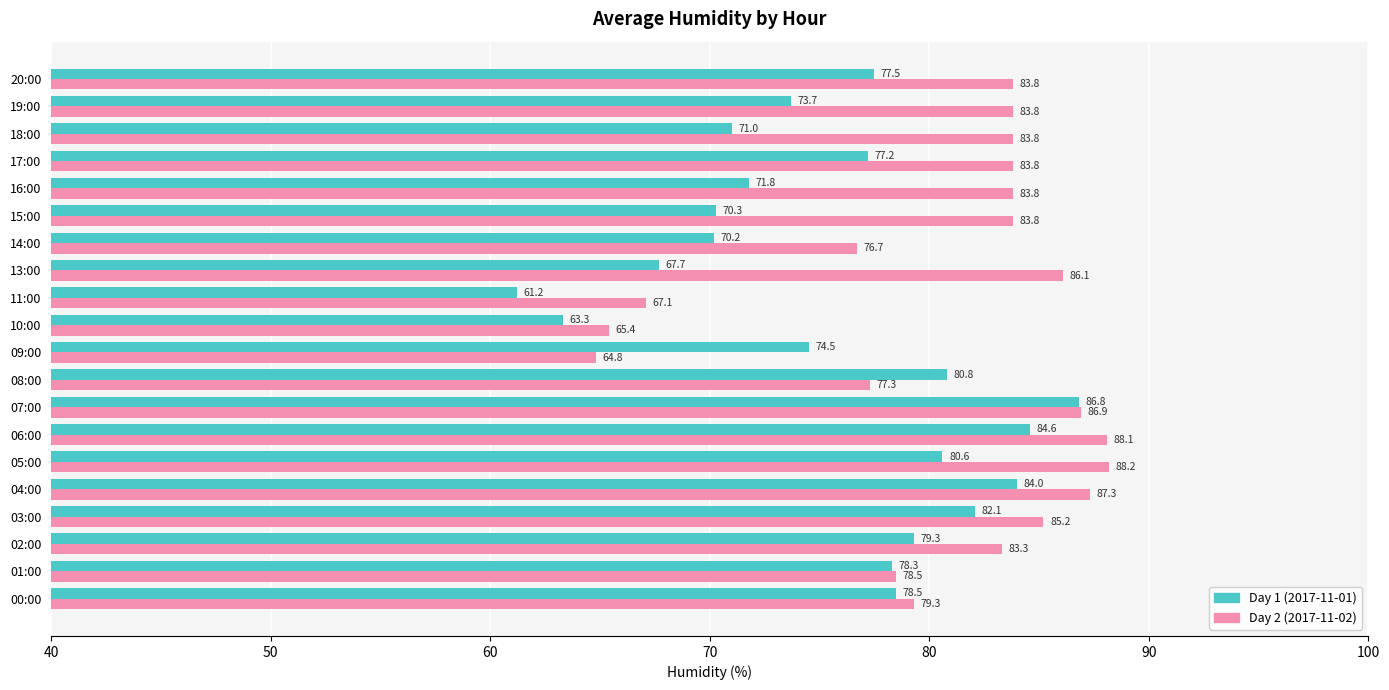

At which category does the chart reach its minimum across all series?

11:00